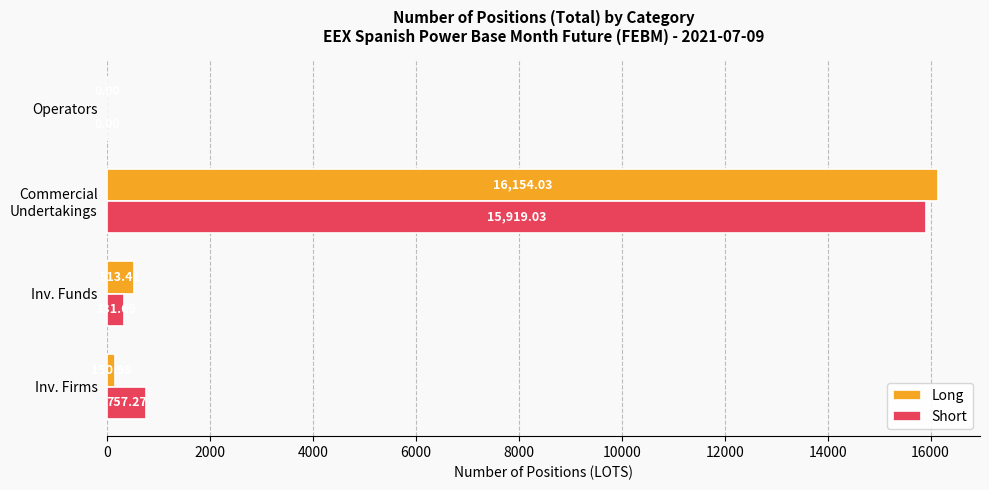

What is the sum of all Long values?

16818.4